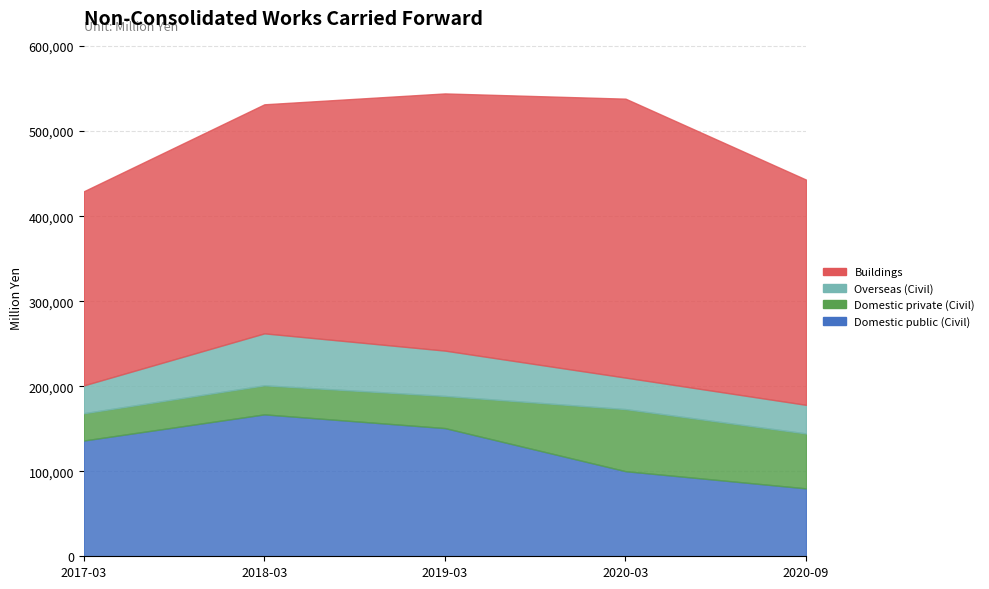

Is it true that Construction work total equals 163422 at 2020-09?

False